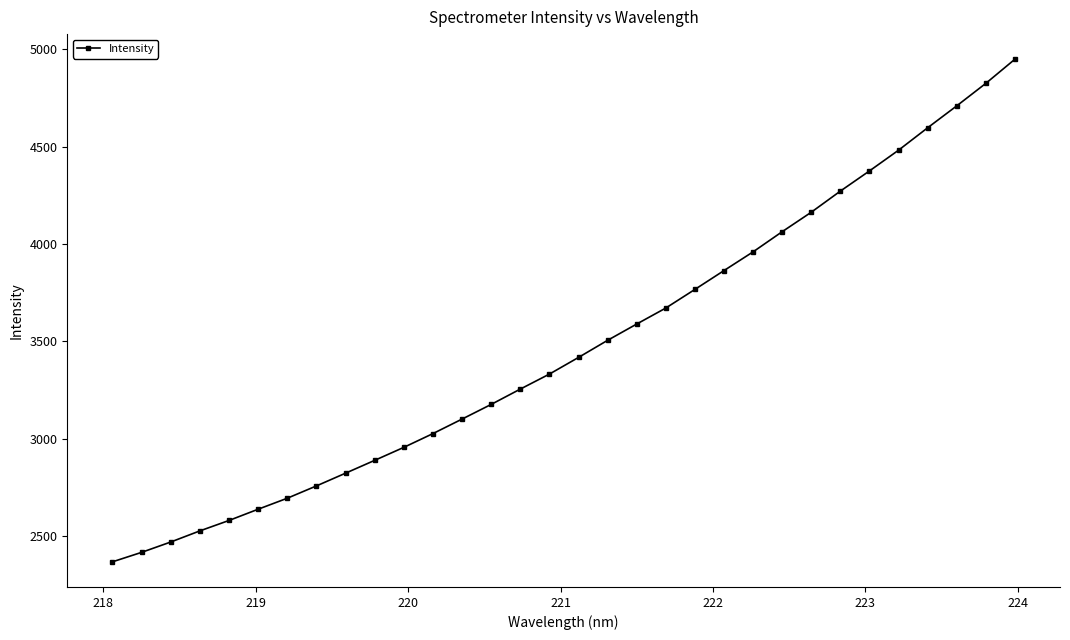

What is the smallest value displayed?

2367.8